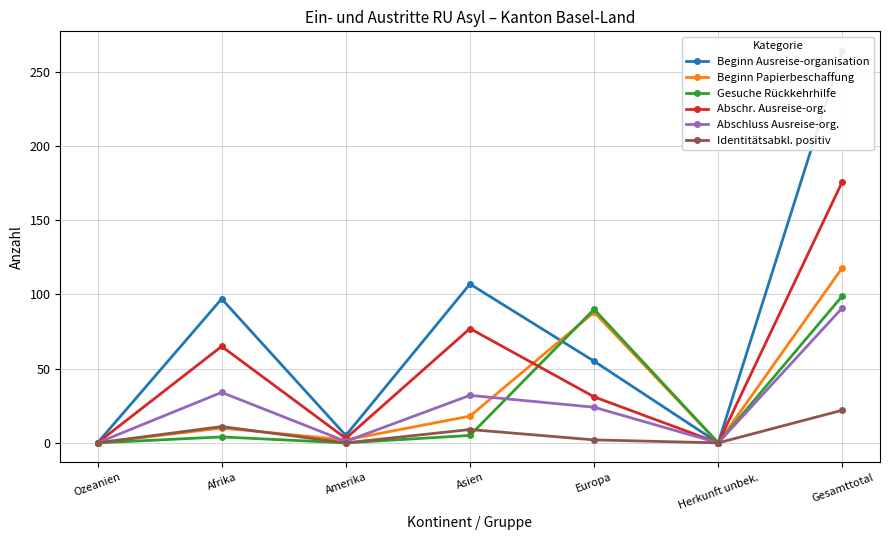

Reading left to right, extract all data points from this chart.

Beginn Ausreise-organisation: Ozeanien=0	Afrika=97	Amerika=5	Asien=107	Europa=55	Herkunft unbek.=0	Gesamttotal=264
Beginn Papierbeschaffung: Ozeanien=0	Afrika=10	Amerika=2	Asien=18	Europa=88	Herkunft unbek.=0	Gesamttotal=118
Gesuche Rückkehrhilfe: Ozeanien=0	Afrika=4	Amerika=0	Asien=5	Europa=90	Herkunft unbek.=0	Gesamttotal=99
Abschr. Ausreise-org.: Ozeanien=0	Afrika=65	Amerika=3	Asien=77	Europa=31	Herkunft unbek.=0	Gesamttotal=176
Abschluss Ausreise-org.: Ozeanien=0	Afrika=34	Amerika=1	Asien=32	Europa=24	Herkunft unbek.=0	Gesamttotal=91
Identitätsabkl. positiv: Ozeanien=0	Afrika=11	Amerika=0	Asien=9	Europa=2	Herkunft unbek.=0	Gesamttotal=22